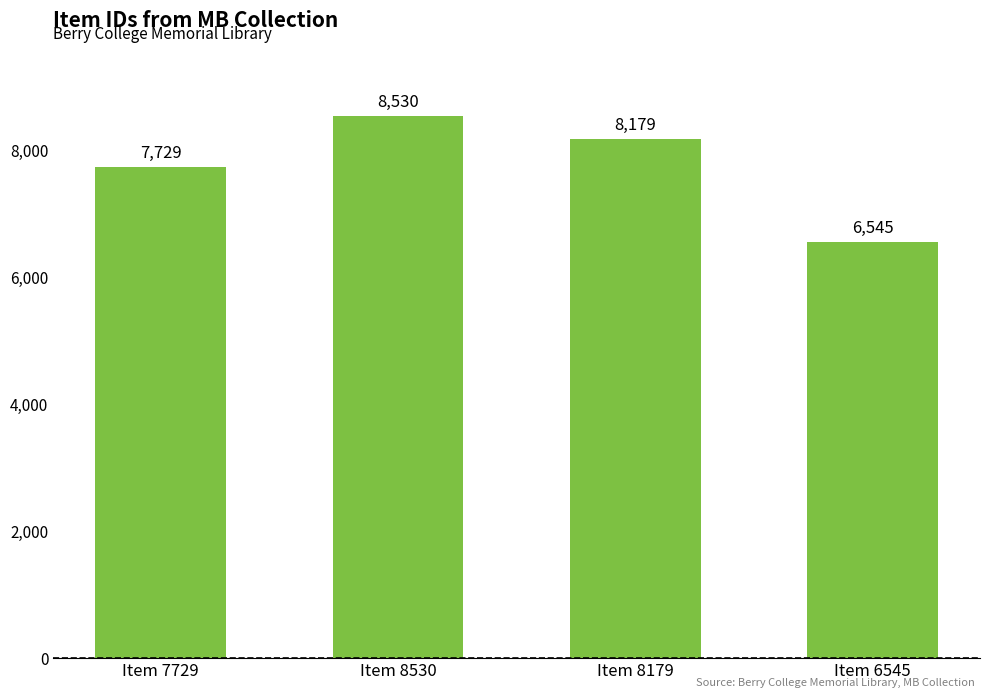

What is the change in value from Item 8530 to Item 6545?

-1985